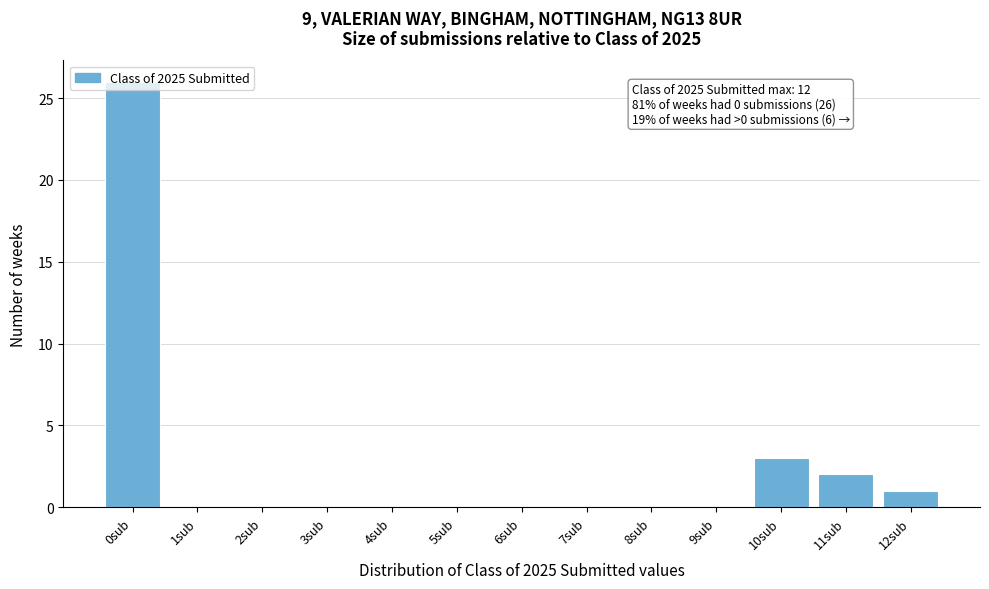

What is the maximum value shown in the chart?

26